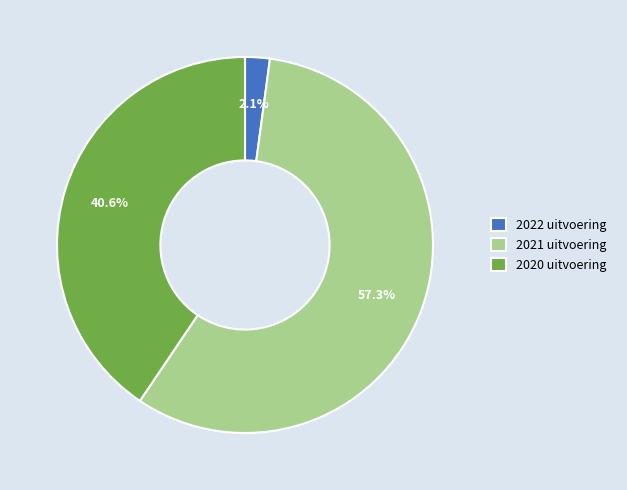

To the nearest percent, what portion does 2022 uitvoering represent?

2%